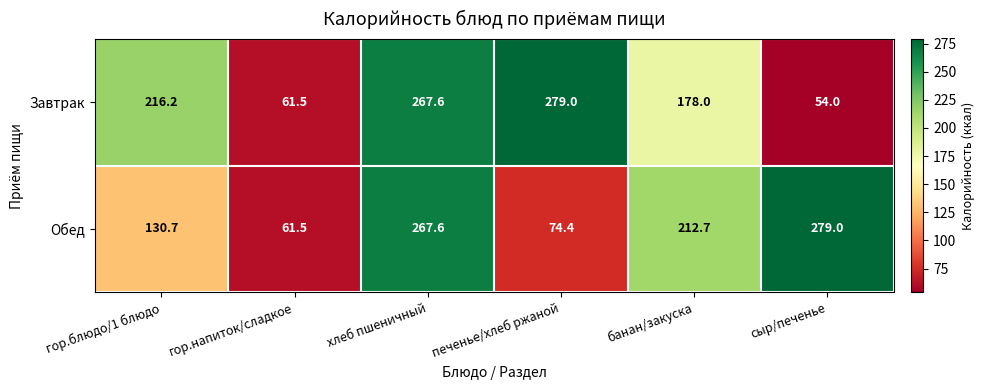

At how many categories does at least one series exceed 98?

5